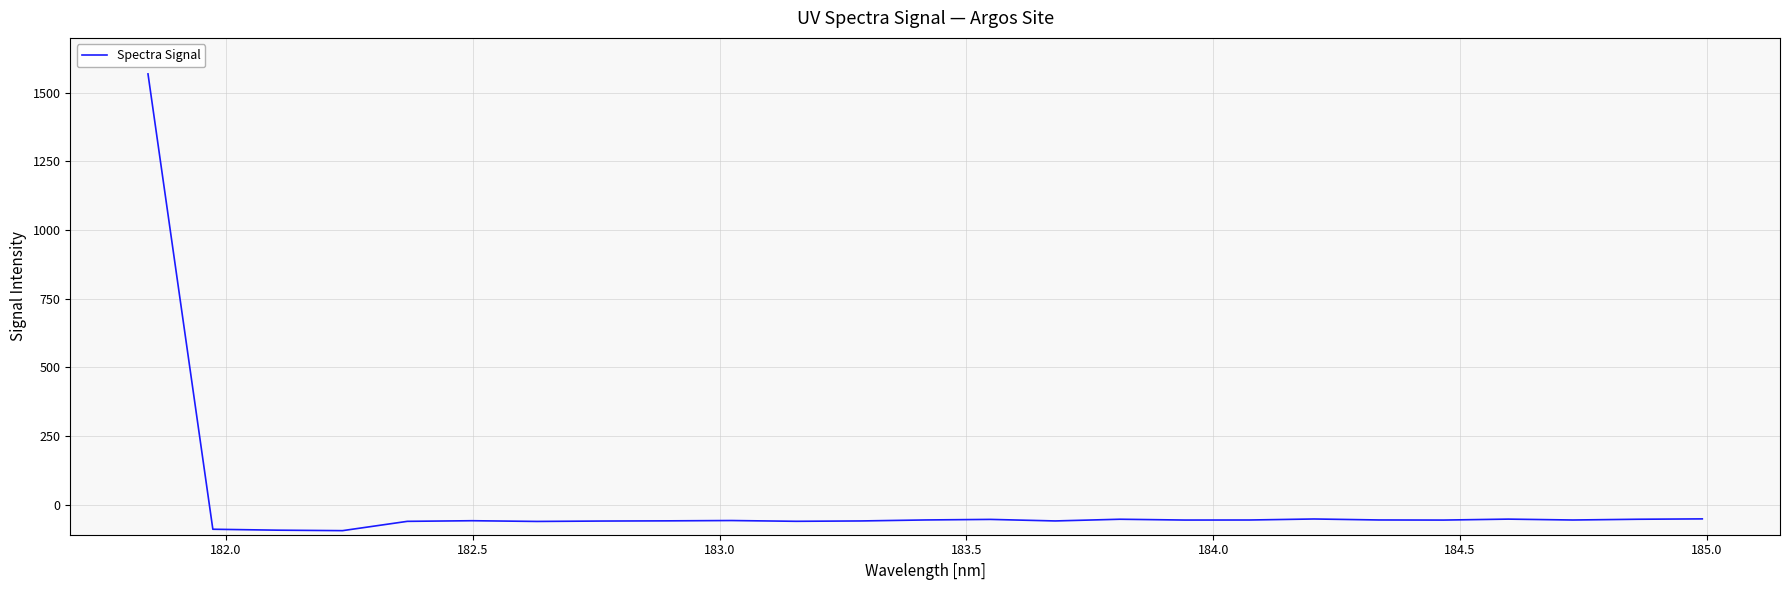

What is the minimum value shown in the chart?

-95.2